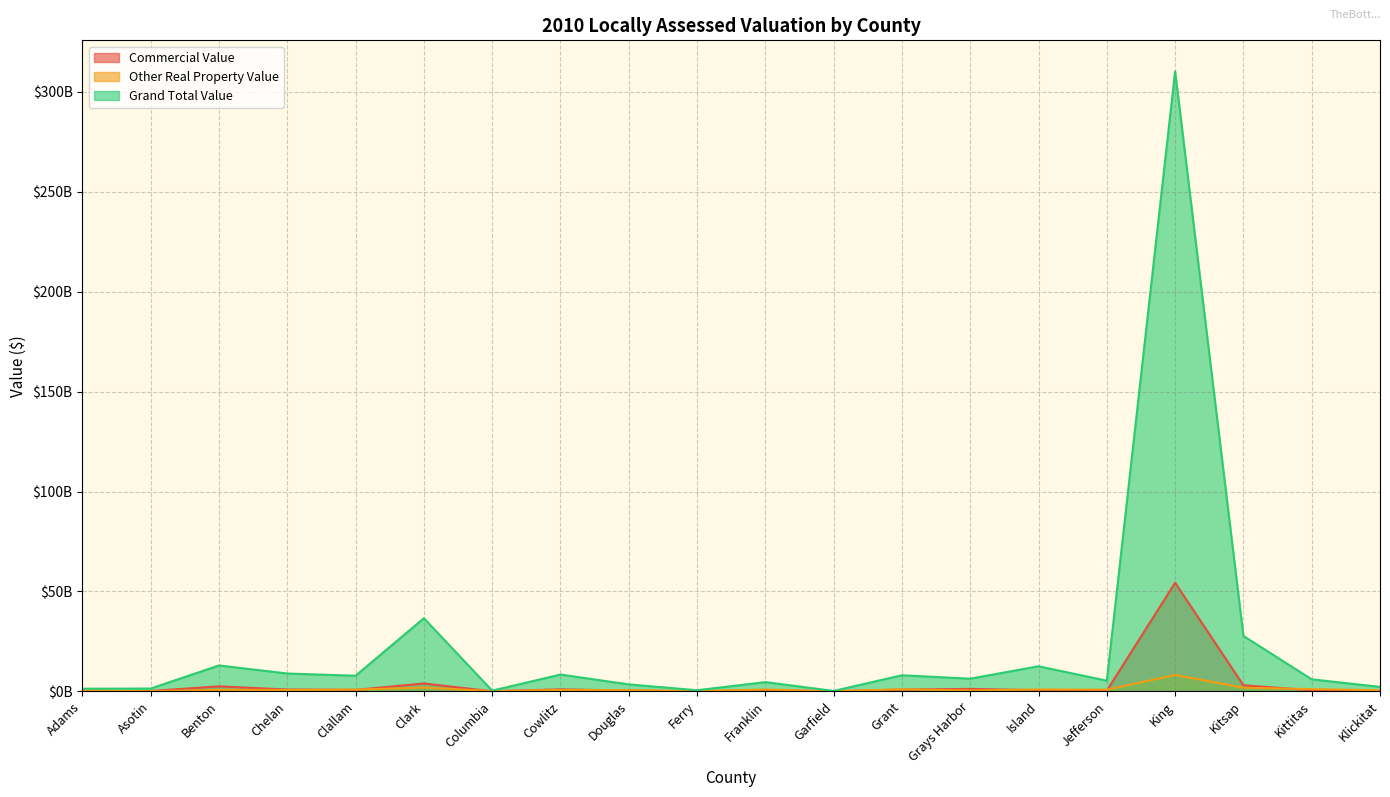

At which category is the sum across all series the highest?

King